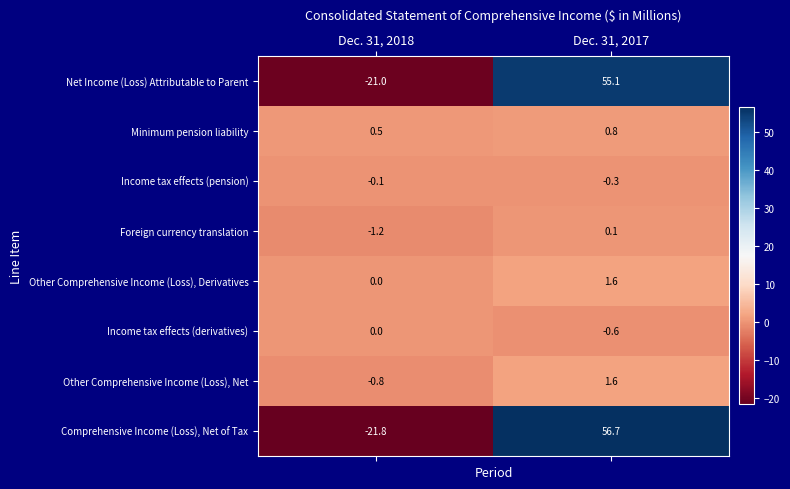

How many values in Net Income (Loss) Attributable to Parent are below zero?

1